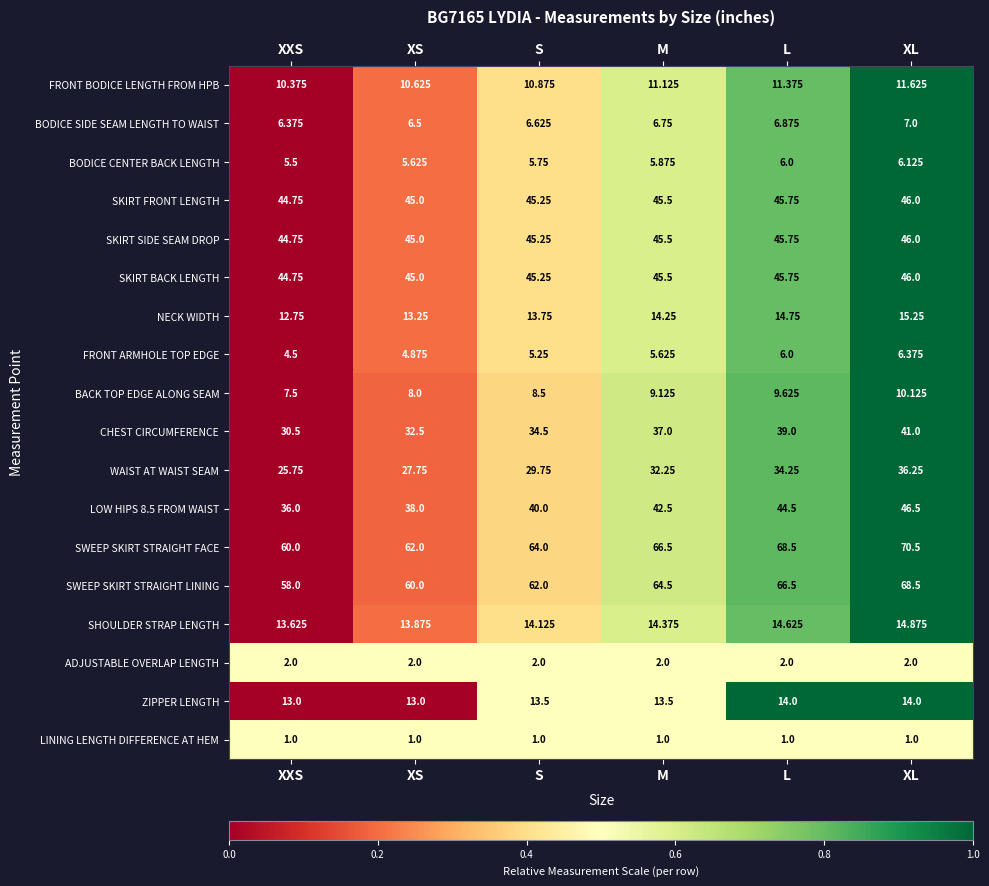

At which label does CHEST CIRCUMFERENCE reach its minimum?

XXS